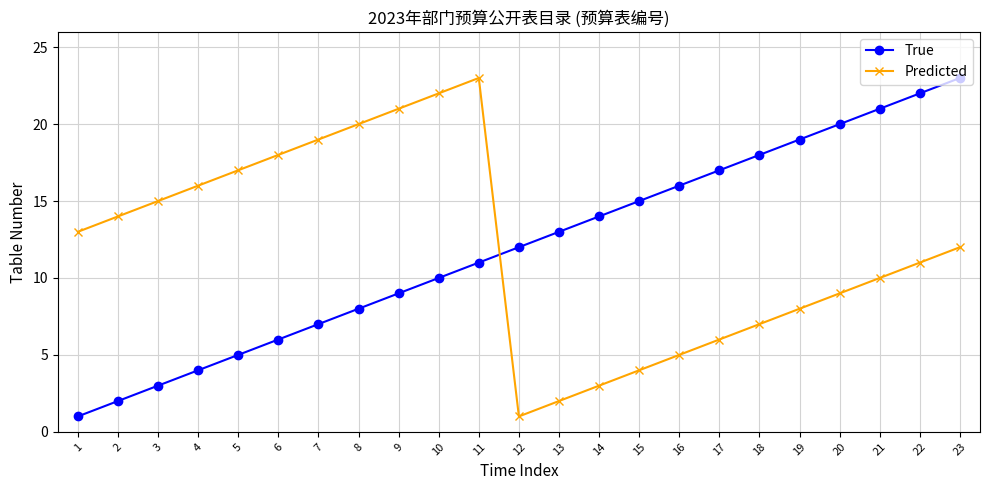

What is the average value of the Predicted series?

12